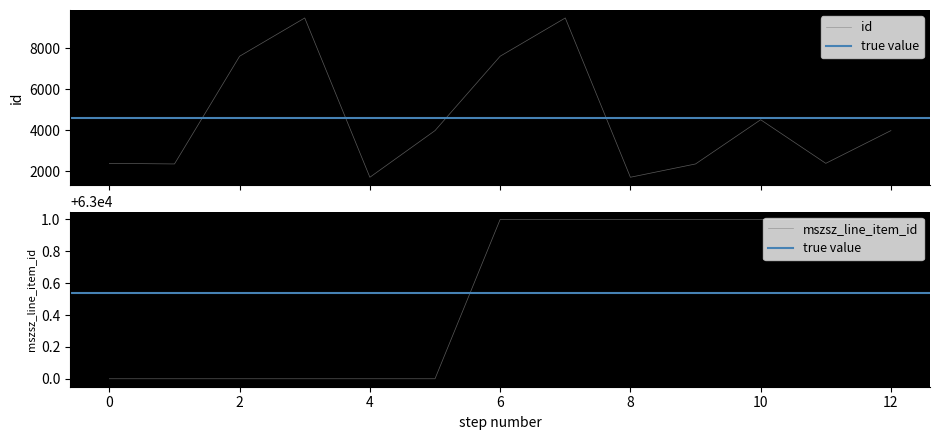

Which series has the largest total across all categories?

mszsz_line_item_id